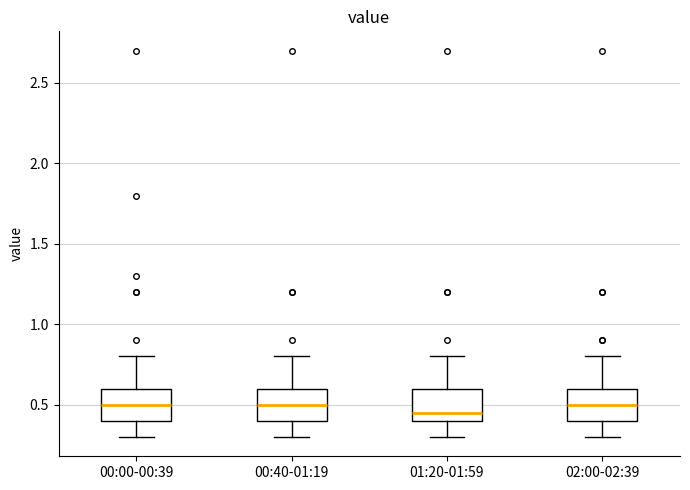

Reading left to right, transcribe this box plot: for each box, give where its median line is, the range the box spans, and where its two whiskers end, as read against the y-axis. The values are not printed on the chart, so give them approximately, as read against the axis.

00:00-00:39: median 0.50, box 0.40 to 0.60, whiskers 0.30 to 0.80
00:40-01:19: median 0.50, box 0.40 to 0.60, whiskers 0.30 to 0.80
01:20-01:59: median 0.45, box 0.40 to 0.60, whiskers 0.30 to 0.80
02:00-02:39: median 0.50, box 0.40 to 0.60, whiskers 0.30 to 0.80